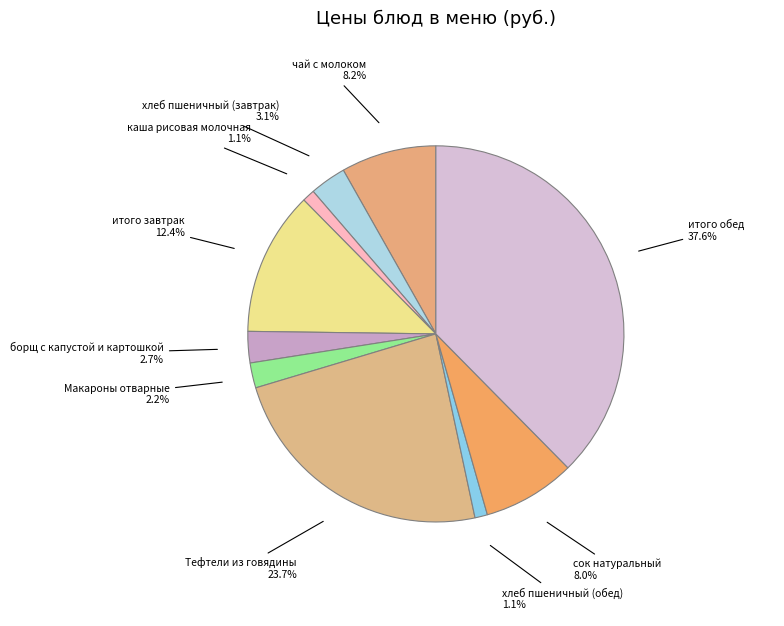

Does any single category account for the majority?

No